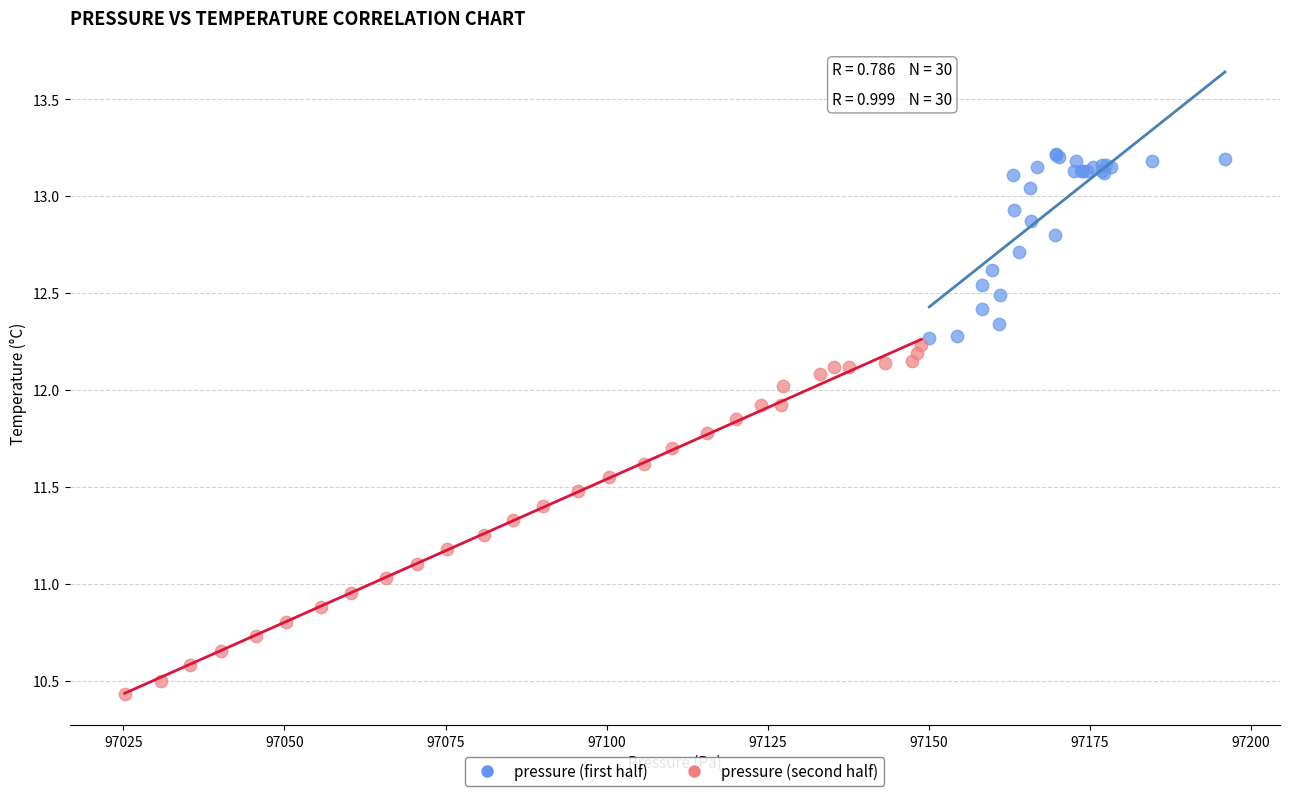

Which series contains the lowest Y value?

pressure (second half)